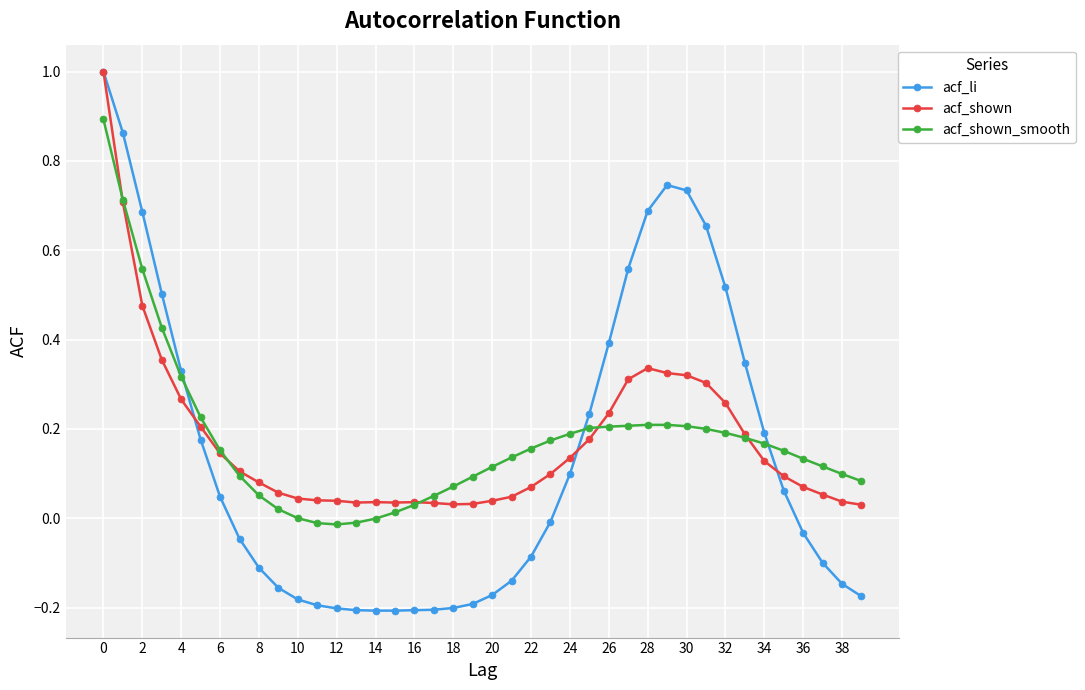

What are all the series names shown in the legend?

acf_li, acf_shown, acf_shown_smooth